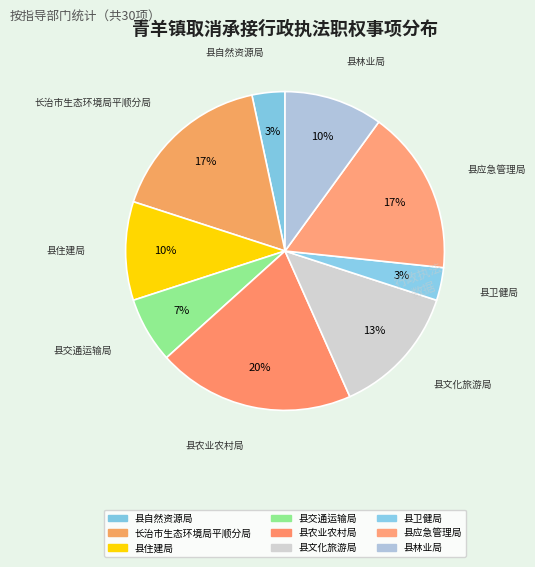

How many slices are in this pie chart?

9